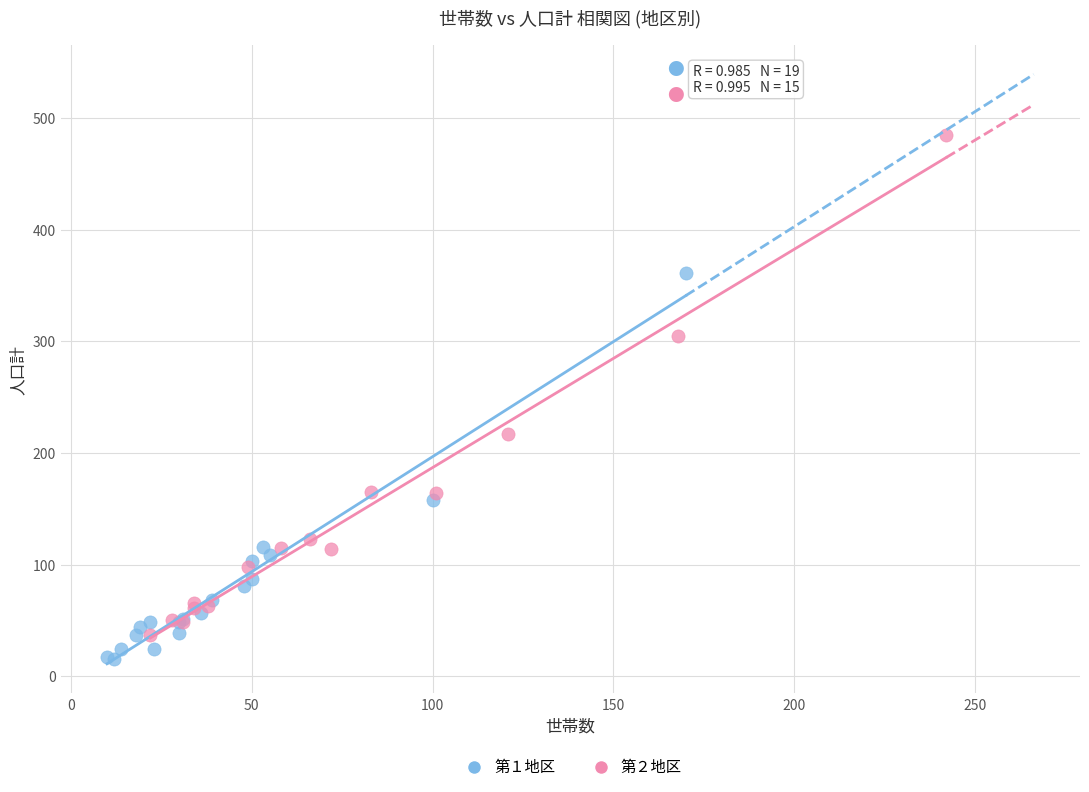

Which series contains the lowest Y value?

第１地区